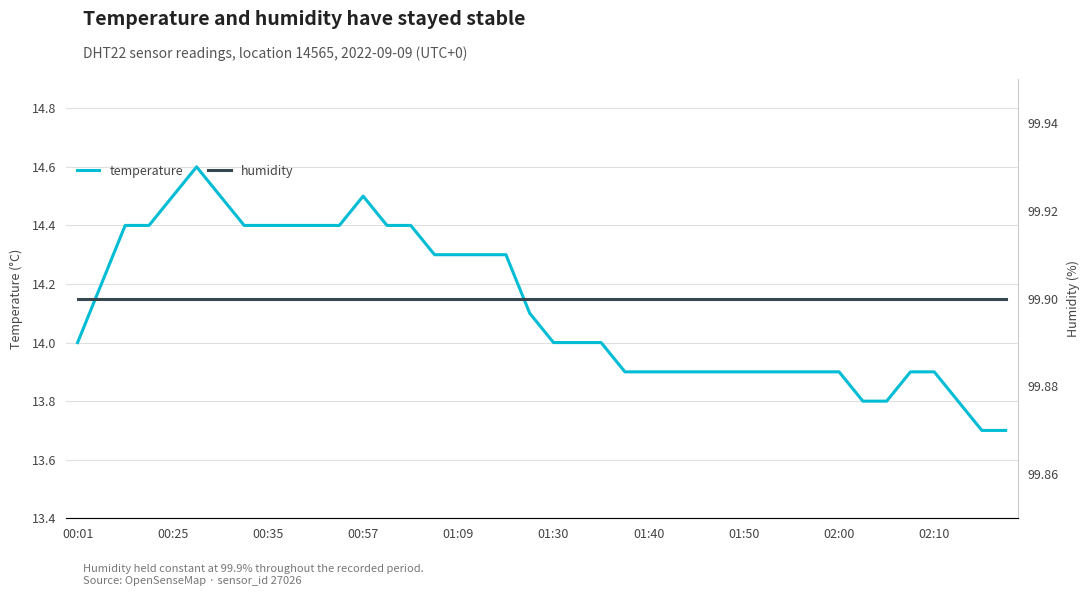

Which category has the lowest value in the temperature series?

38